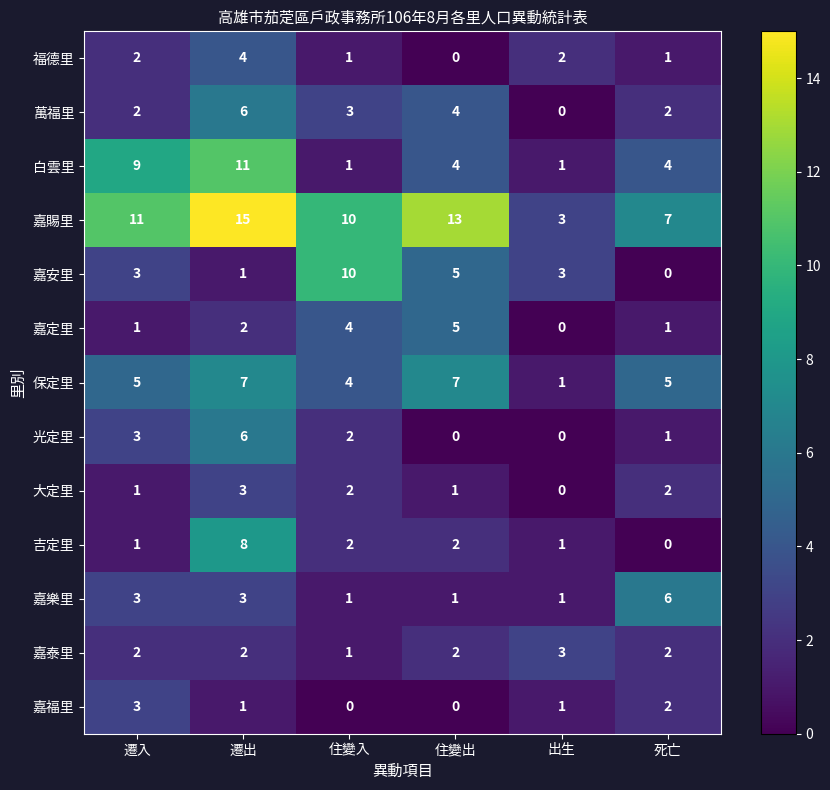

Is it true that 萬福里 equals 3 at 遷出?

False